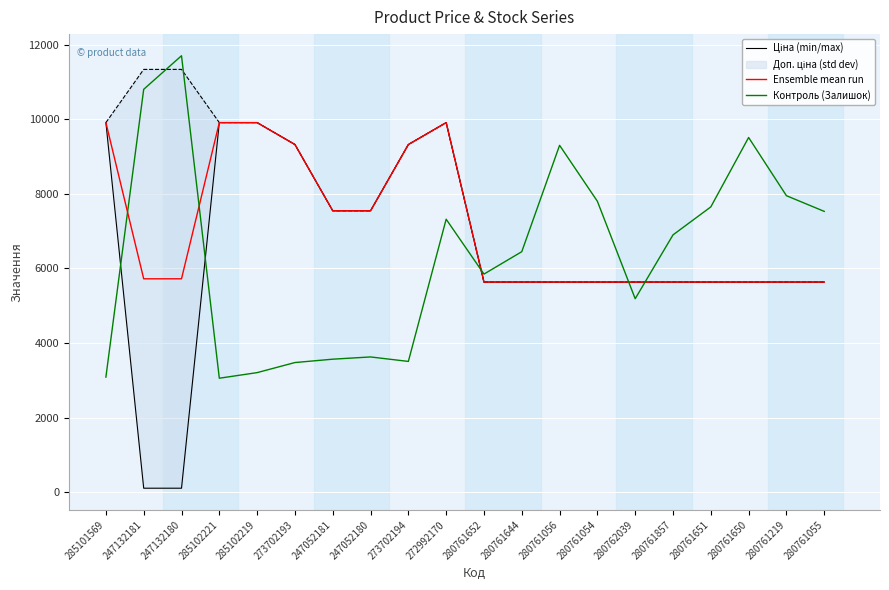

Reading left to right, what are all the values shown in this chart?

Ціна (min/max): 9908.5	113.3	113.3	9908.5	9908.5	9321.4	7545.9	7545.9	9321.4	9908.5	5636.0	5636.0	5636.0	5636.0	5636.0	5636.0	5636.0	5636.0	5636.0	5636.0
Ensemble mean run: 9908.5	5723.7	5723.7	9908.5	9908.5	9321.4	7545.9	7545.9	9321.4	9908.5	5636.0	5636.0	5636.0	5636.0	5636.0	5636.0	5636.0	5636.0	5636.0	5636.0
Контроль (Залишок): 3090.0	10800.0	11700.0	3060.0	3210.0	3480.0	3570.0	3630.0	3510.0	7320.0	5850.0	6450.0	9300.0	7800.0	5190.0	6900.0	7650.0	9510.0	7950.0	7530.0